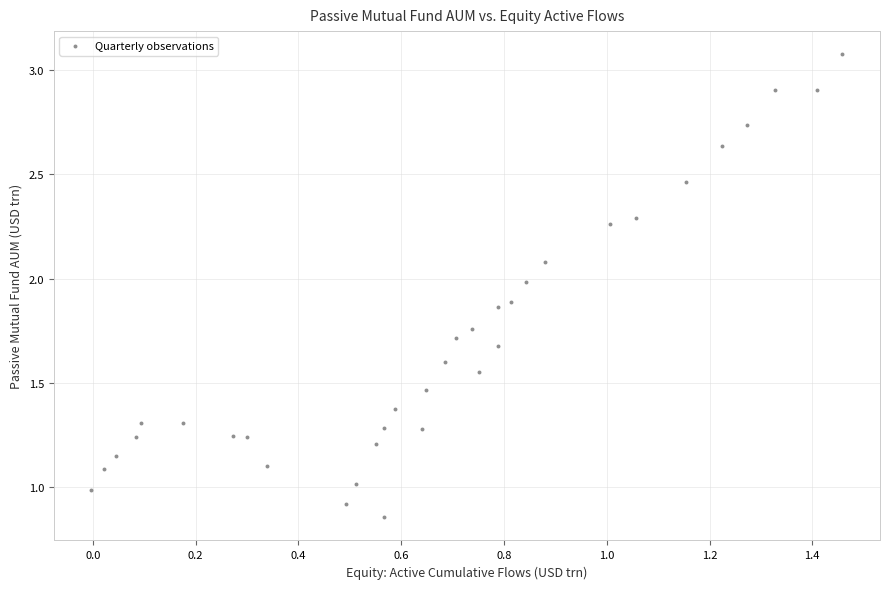

What is the range of Y values (max minus min)?

2.2